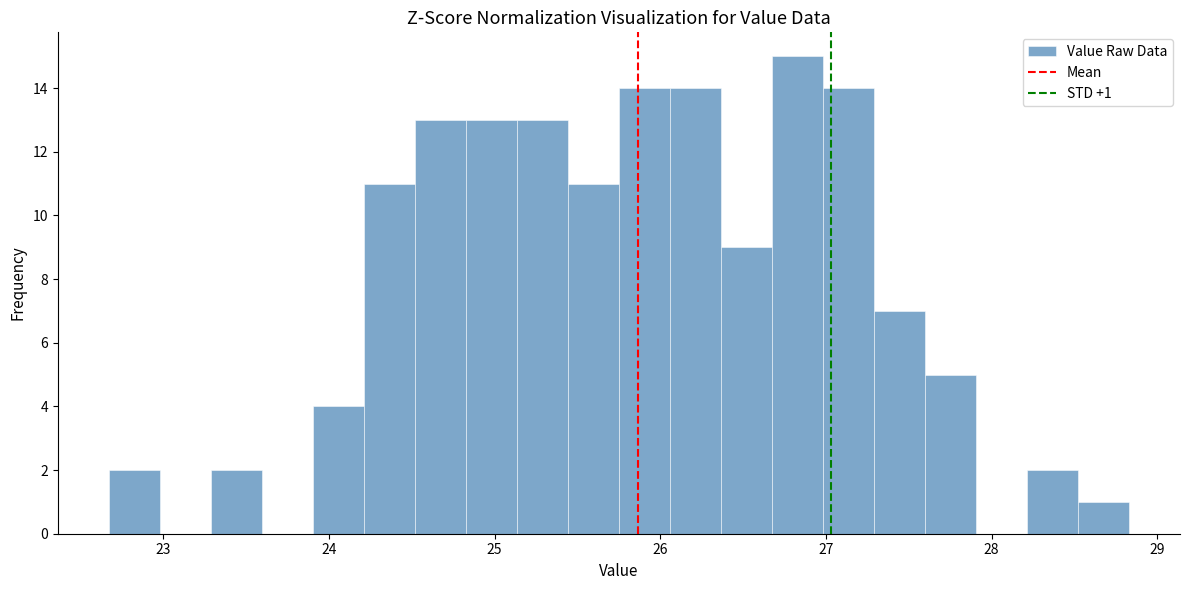

Around what value on the x-axis is the tallest bar? Give the approximate position of its centre, as read against the axis.

26.8